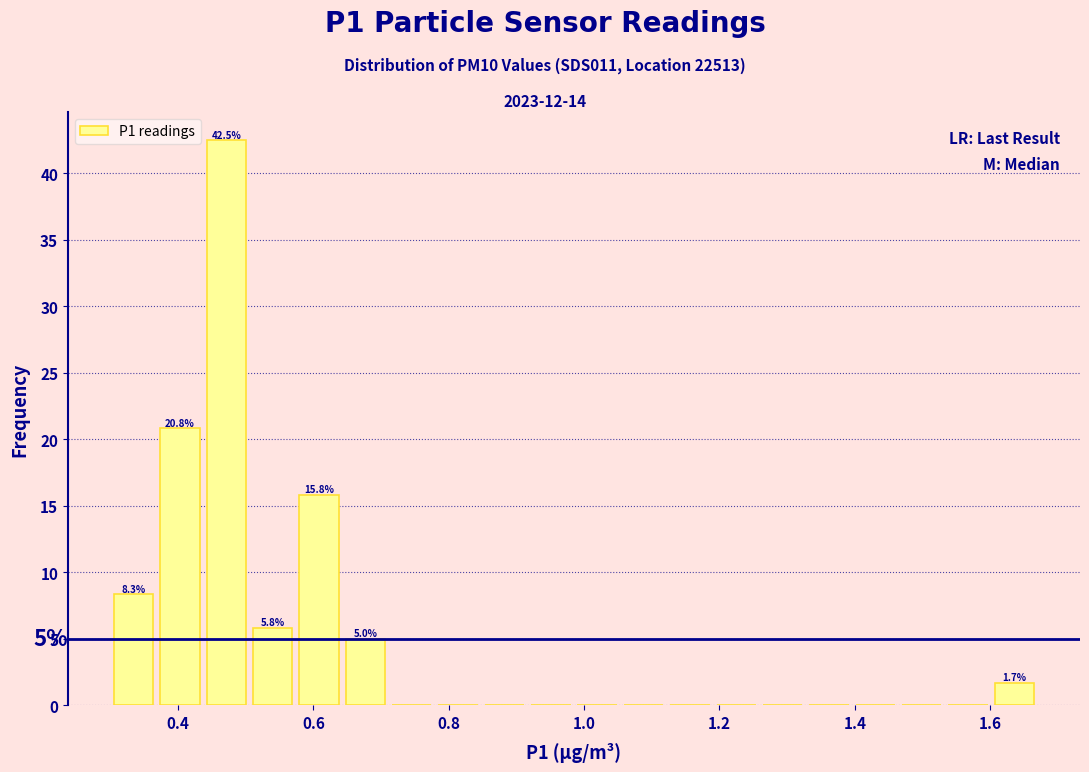

Around what value on the x-axis is the tallest bar? Give the approximate position of its centre, as read against the axis.

0.48